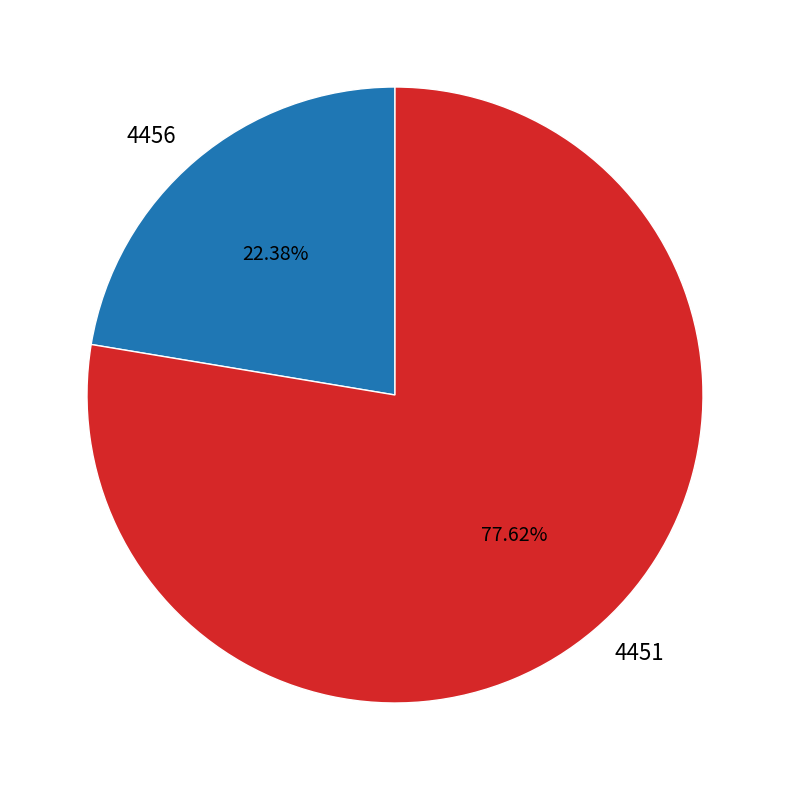

How many segments does this pie chart have?

2